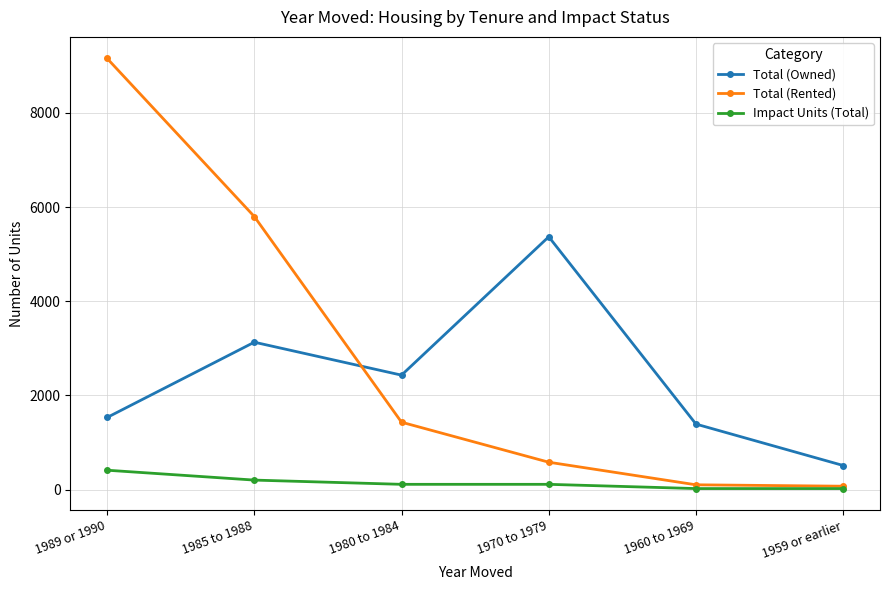

Is this an area chart (filled region under the line)?

No